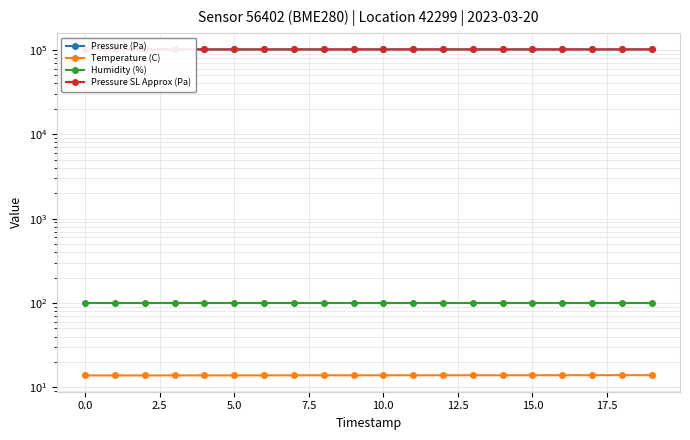

Rank the series at 12.5 from lowest to highest value.

Temperature (C), Humidity (%), Pressure SL Approx (Pa), Pressure (Pa)